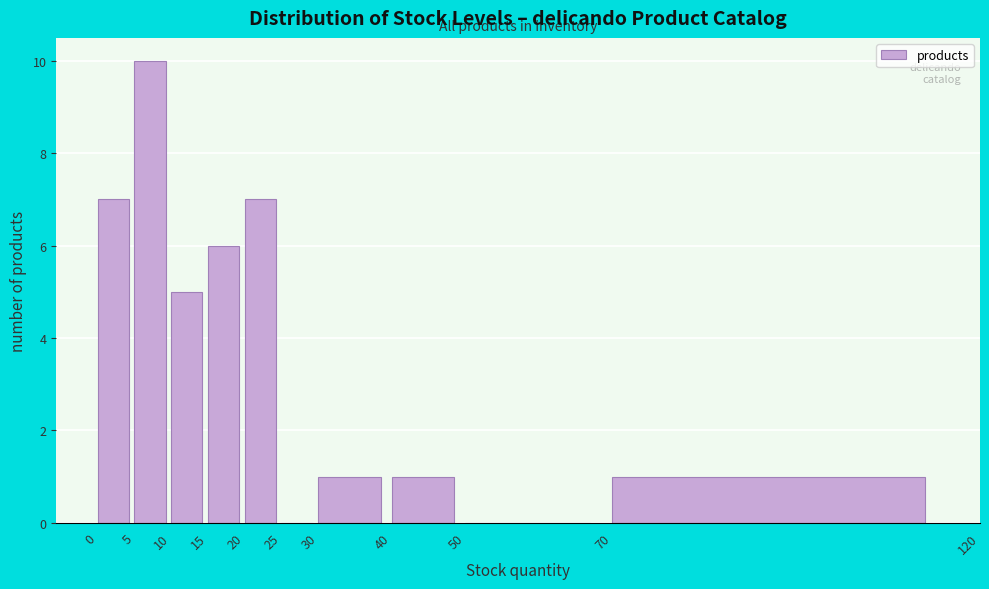

Over which range of the x-axis is the bar tallest?

5 to 10